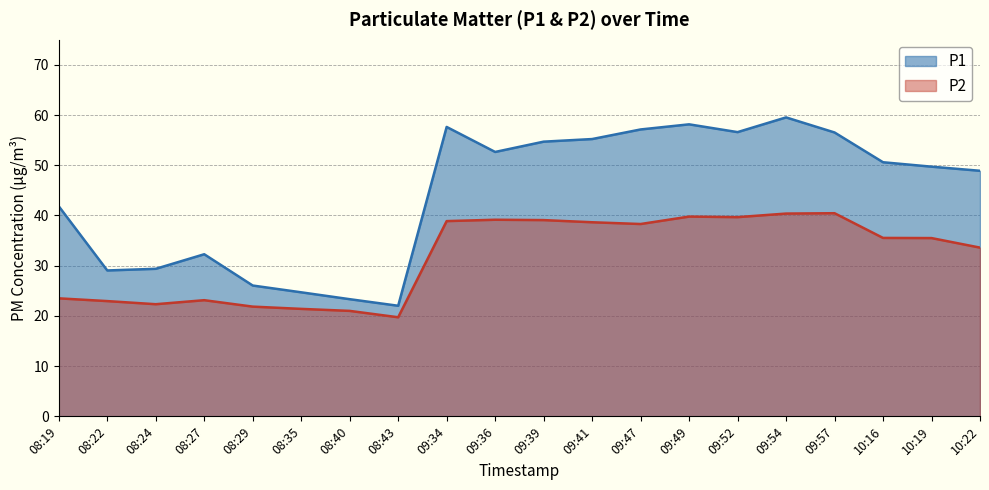

Is the value of P2 at 09:52 greater than the value of P1 at 08:22?

Yes